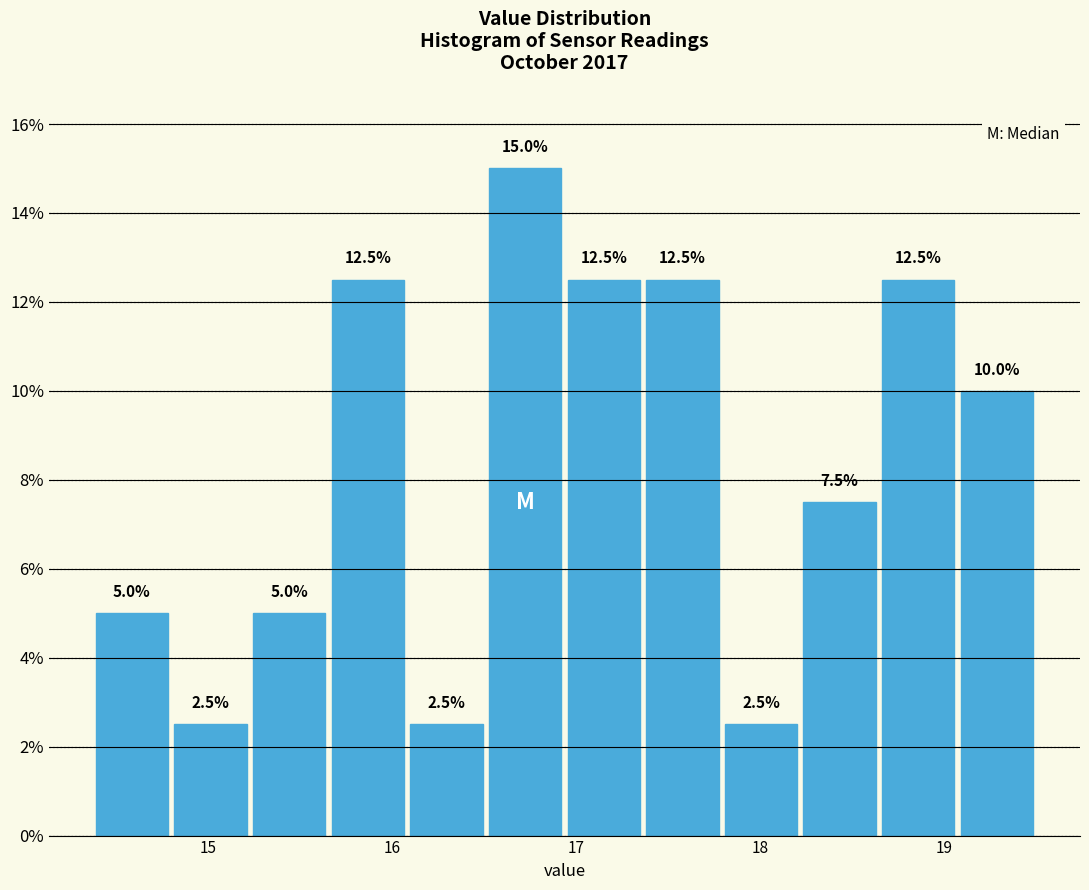

Reading left to right, list every bar in this chart as the range it spans on the x-axis followed by its height. The bar edges are not printed on the chart, so give them approximately, as read against the axis.

14.4 to 14.8: 5.0
14.8 to 15.2: 2.5
15.2 to 15.7: 5.0
15.7 to 16.1: 12.5
16.1 to 16.5: 2.5
16.5 to 16.9: 15.0
16.9 to 17.4: 12.5
17.4 to 17.8: 12.5
17.8 to 18.2: 2.5
18.2 to 18.6: 7.5
18.6 to 19.1: 12.5
19.1 to 19.5: 10.0